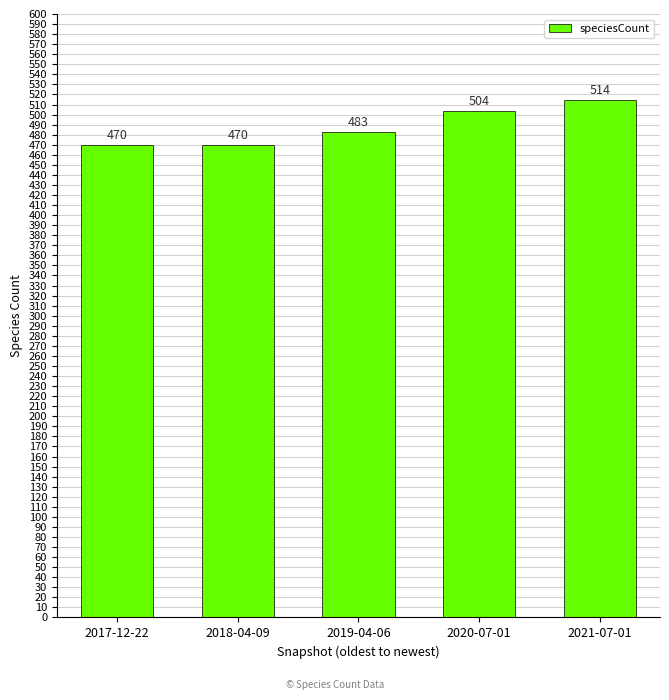

Approximately how many times larger is the value at 2018-04-09 compared to 2019-04-06?

1.0